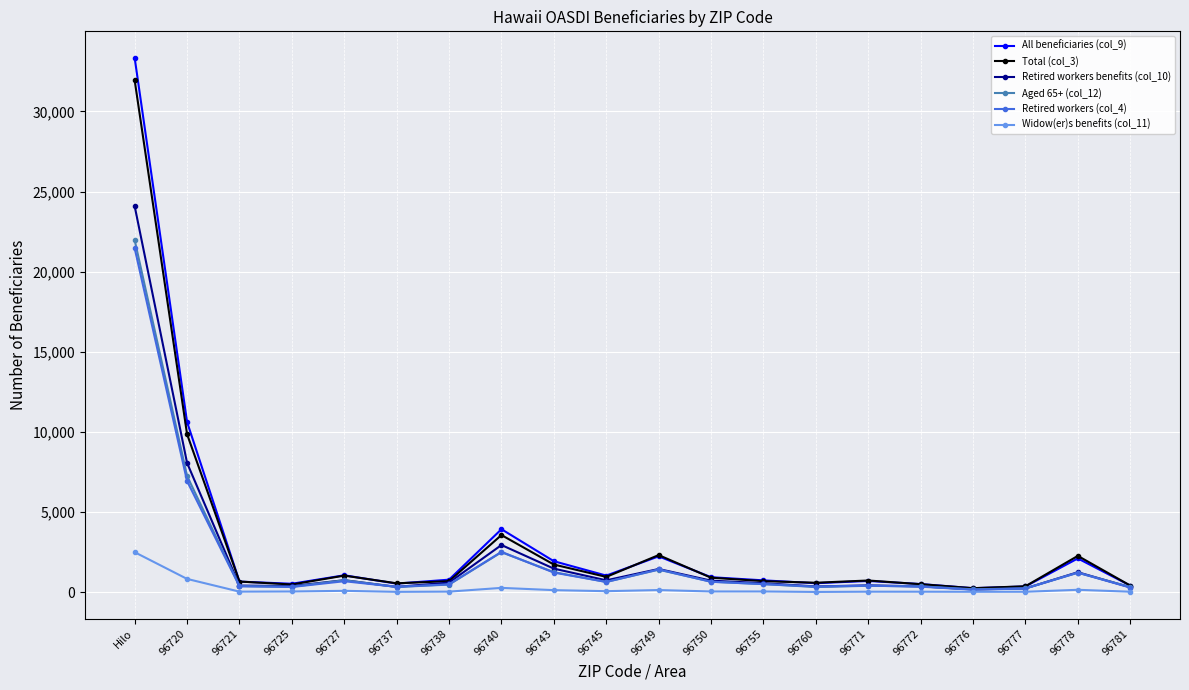

In Retired workers (col_4), how many points are higher than both neighbors (excluding endpoints)?

5